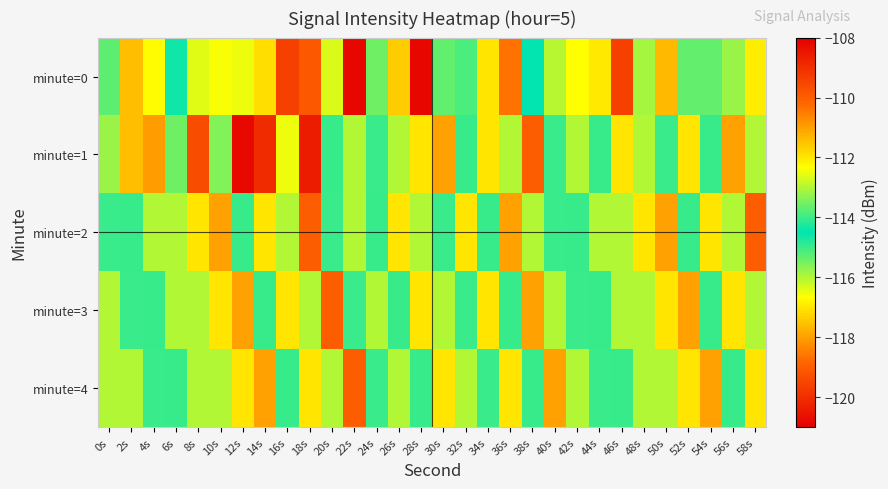

Rank the series at 50s from lowest to highest value.

minute=2, minute=3, minute=1, minute=4, minute=0